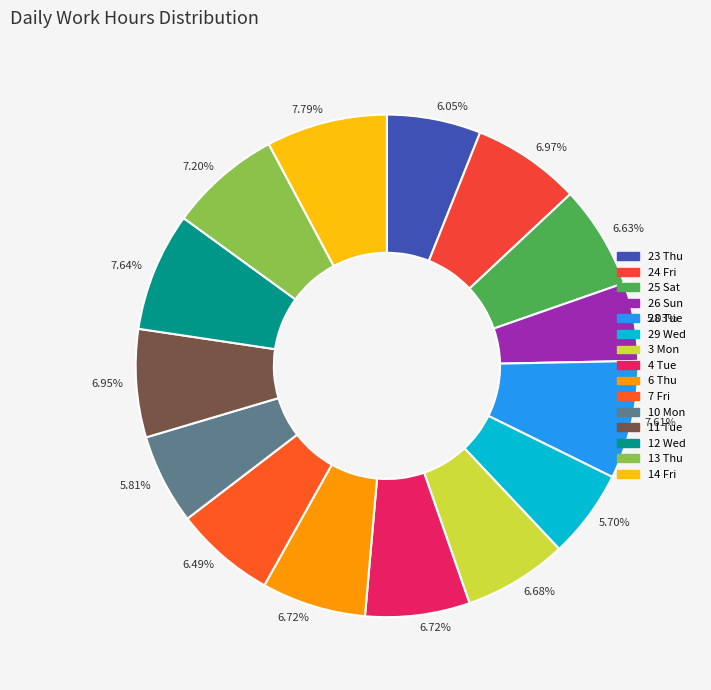

Does 25 Sat account for over 50% of the chart?

No